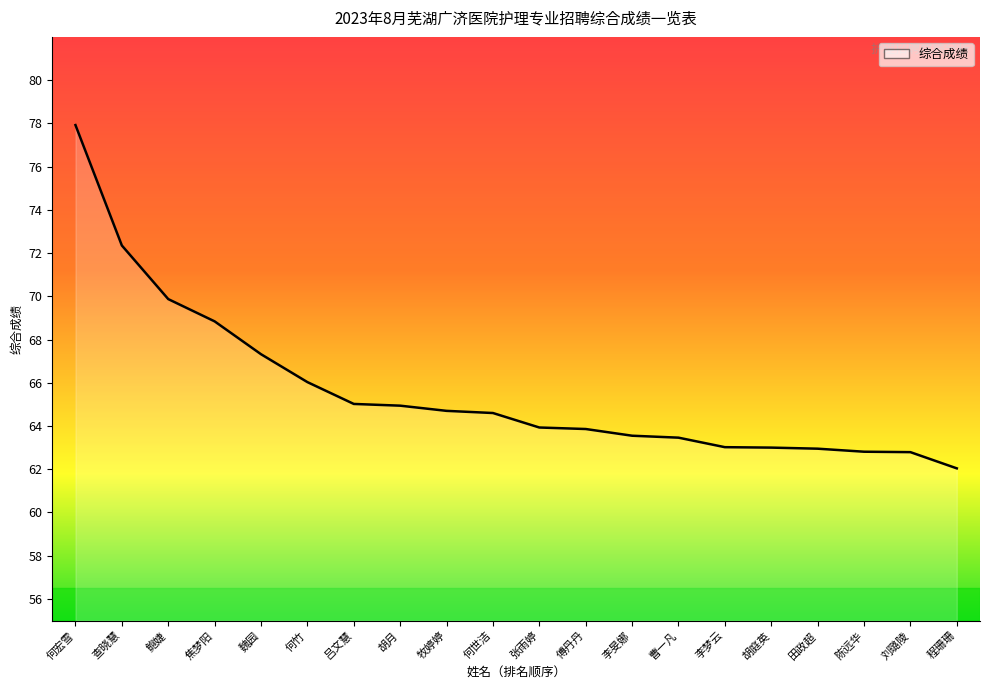

How many lines are shown in the chart?

1